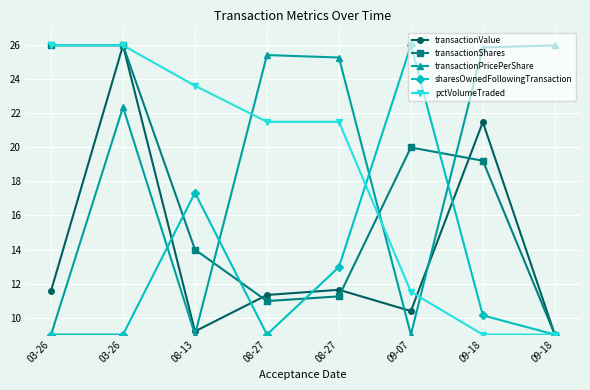

How many lines are shown in the chart?

5